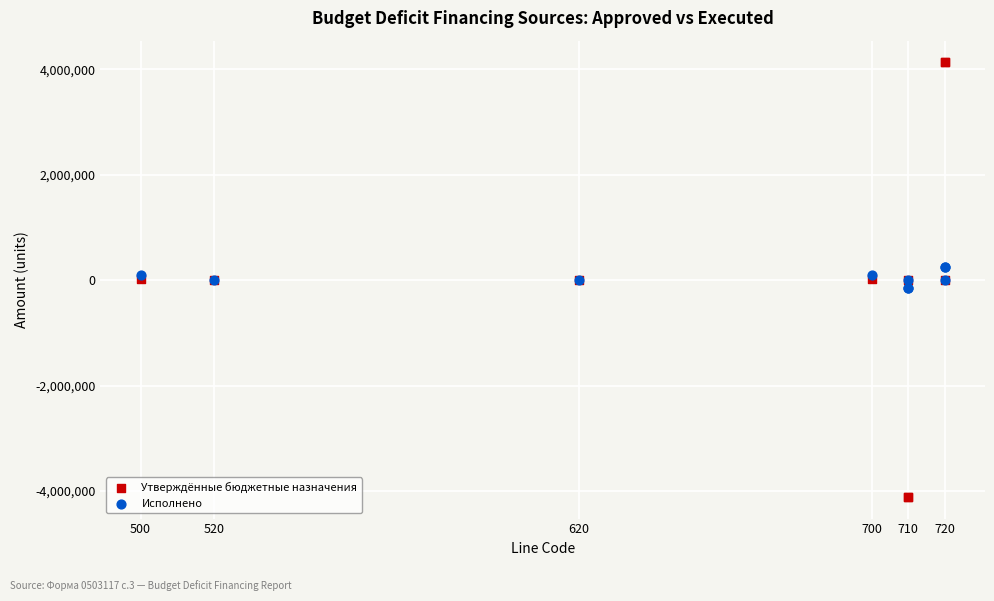

Which series reaches the maximum Y coordinate?

Утверждённые бюджетные назначения